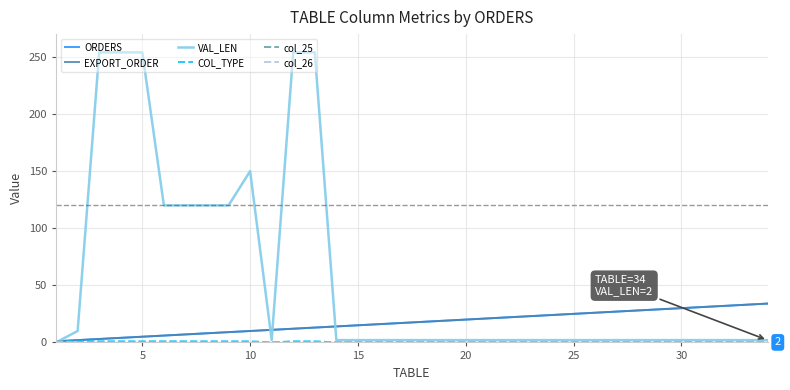

After their last crossing, which series has the higher values: ORDERS or VAL_LEN?

ORDERS